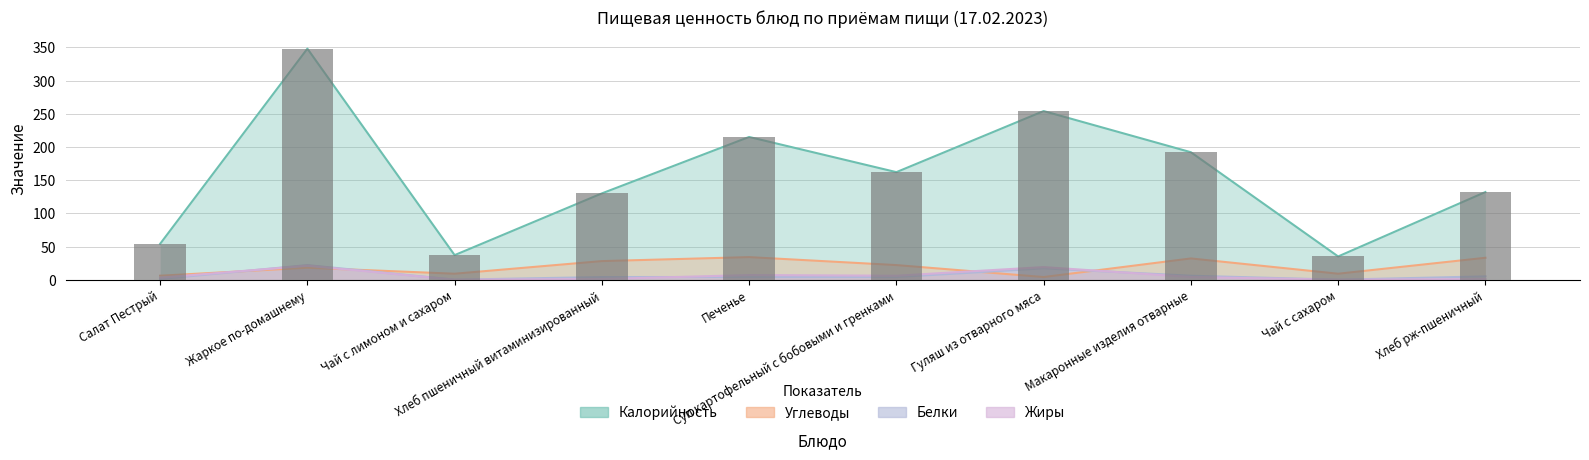

What is the label of the 5th bar from the right?

Суп картофельный с бобовыми и гренками